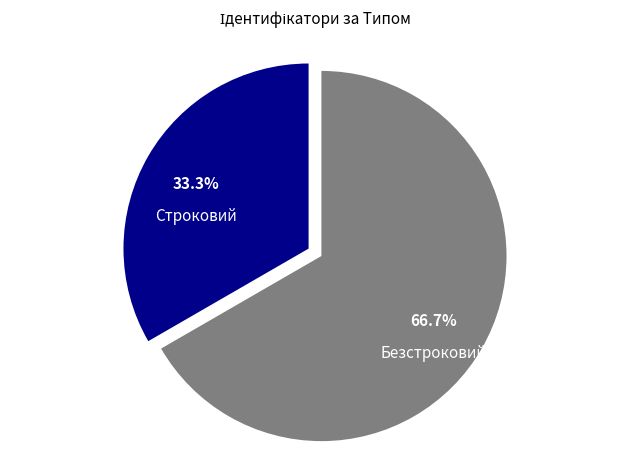

The Безстроковий slice represents 73% of the pie. True or false?

False